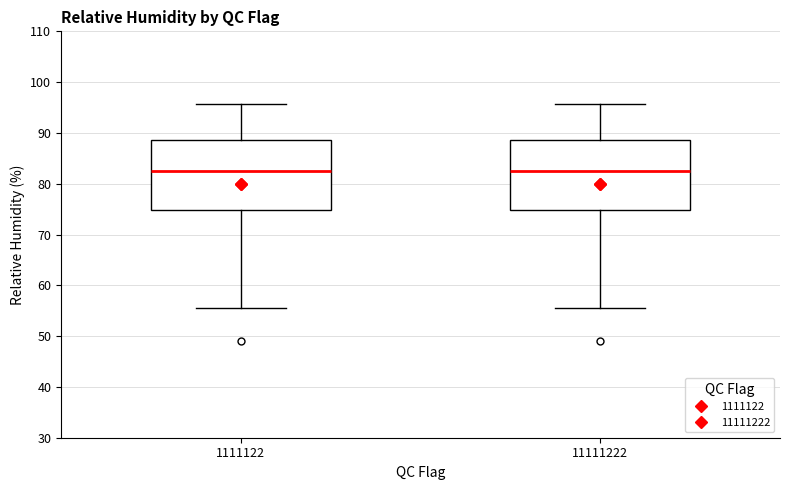

Where does the lower whisker of the box at x = 11111222 end on the y-axis? The values are not printed on the chart, so give them approximately, as read against the axis.

56